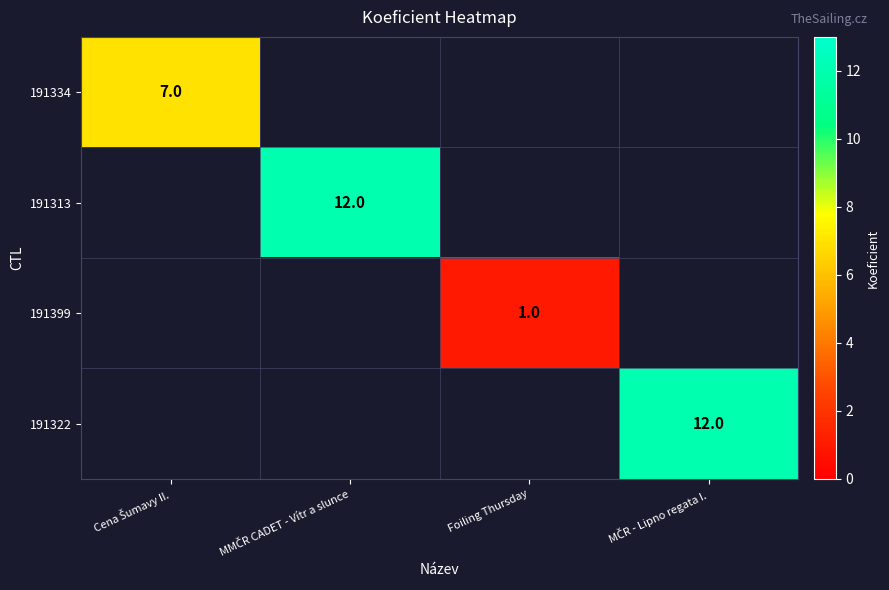

The value of 191399 at Foiling Thursday is 1. True or false?

True